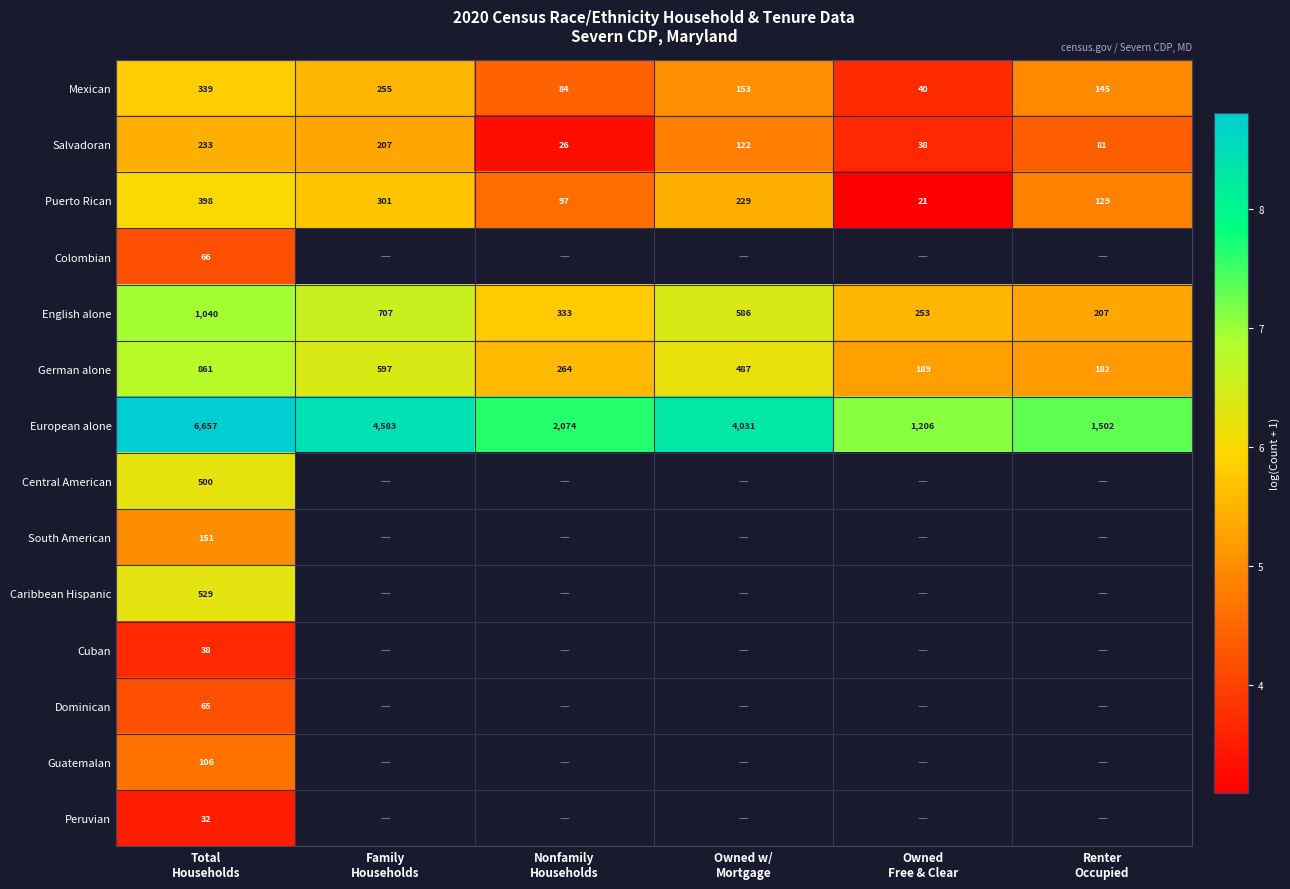

At which label does Caribbean Hispanic reach its minimum?

Total Households